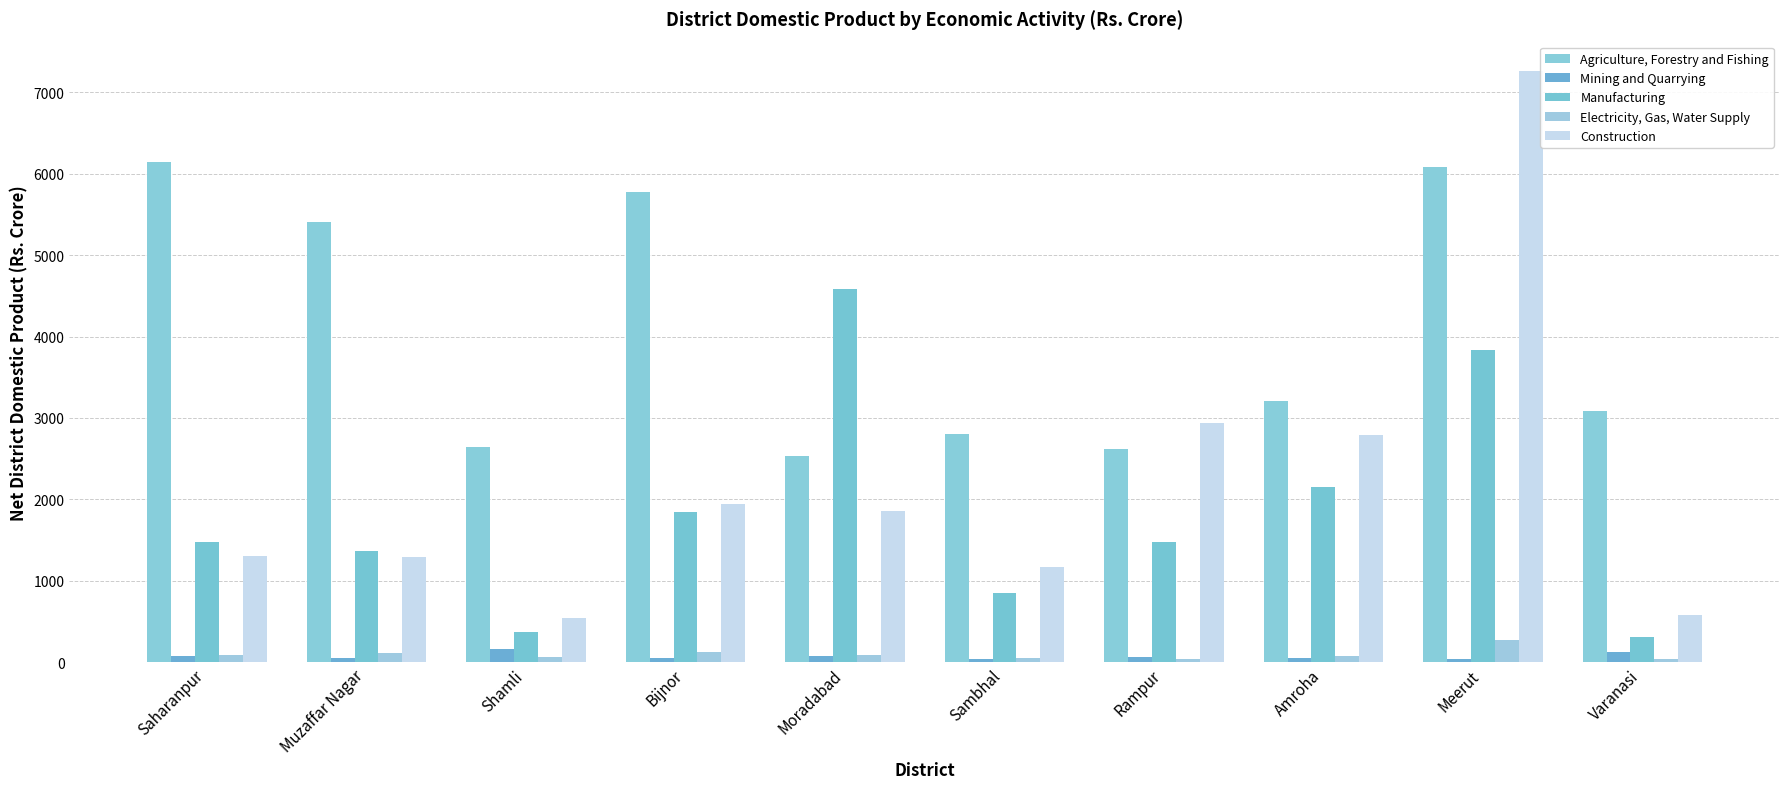

Are the bars horizontal?

No